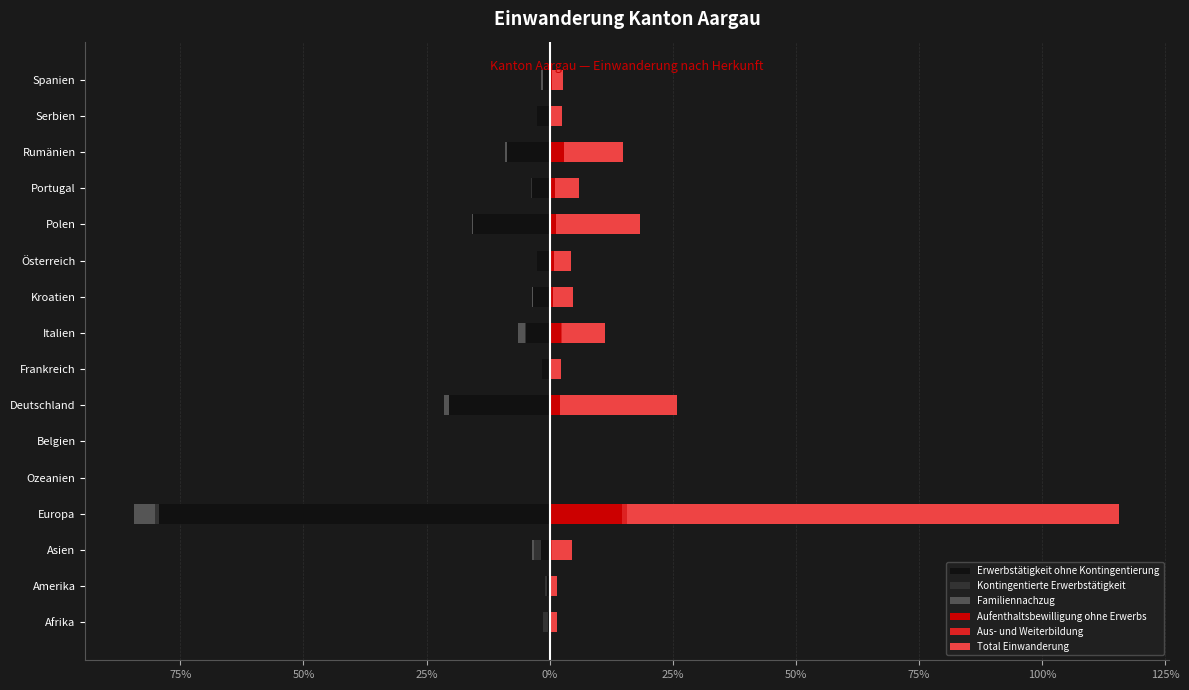

What is the total value across all series at Portugal?

2.2